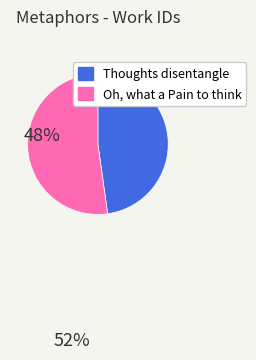

Does Thoughts disentangle represent more than half of the total?

No